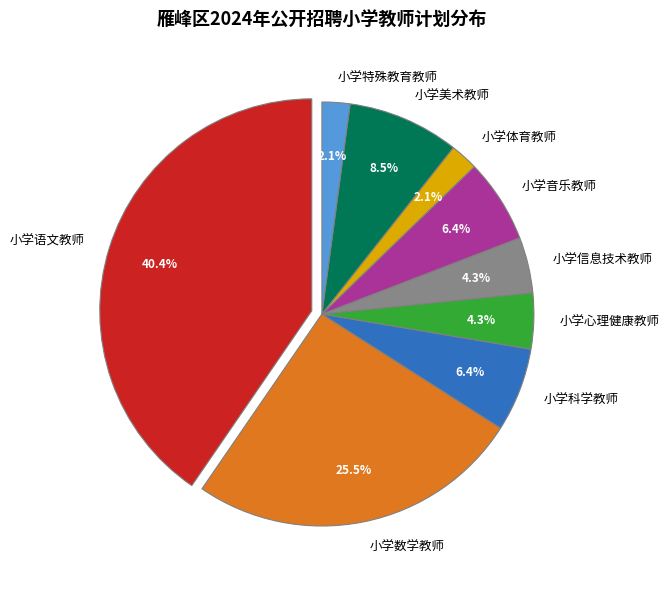

Between 小学音乐教师 and 小学美术教师, which is larger?

小学美术教师